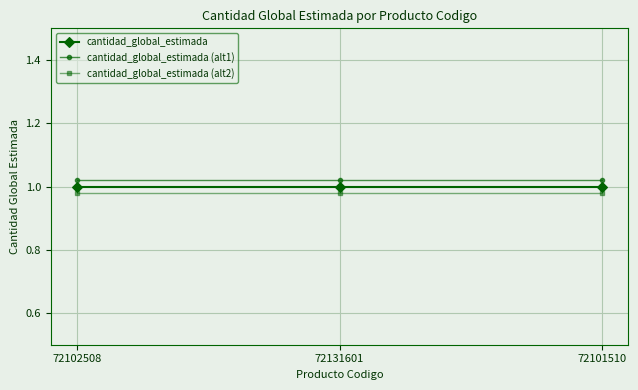

What is the sum of all cantidad_global_estimada (alt1) values?

3.1